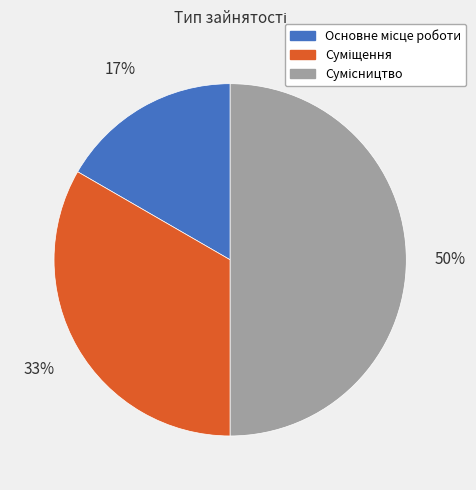

To the nearest percent, what is the average slice percentage?

33%